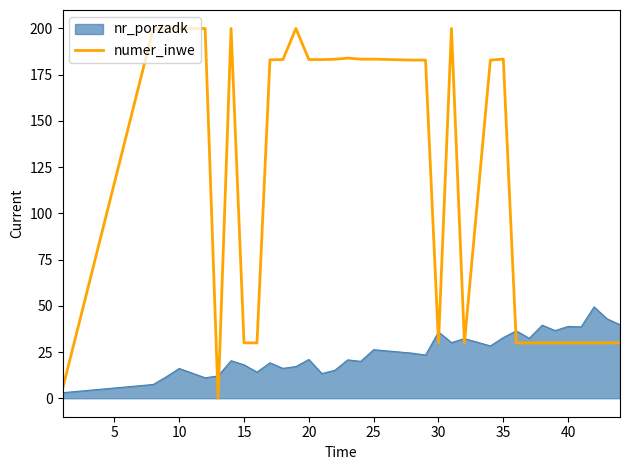

Is it true that numer_inwe equals 183.4 at 25?

True